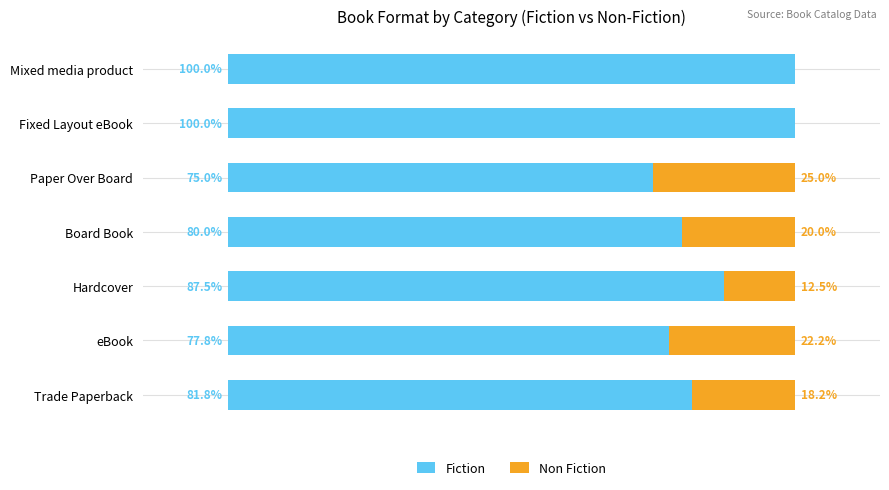

Where is Fiction nearest to the value 87?

Hardcover